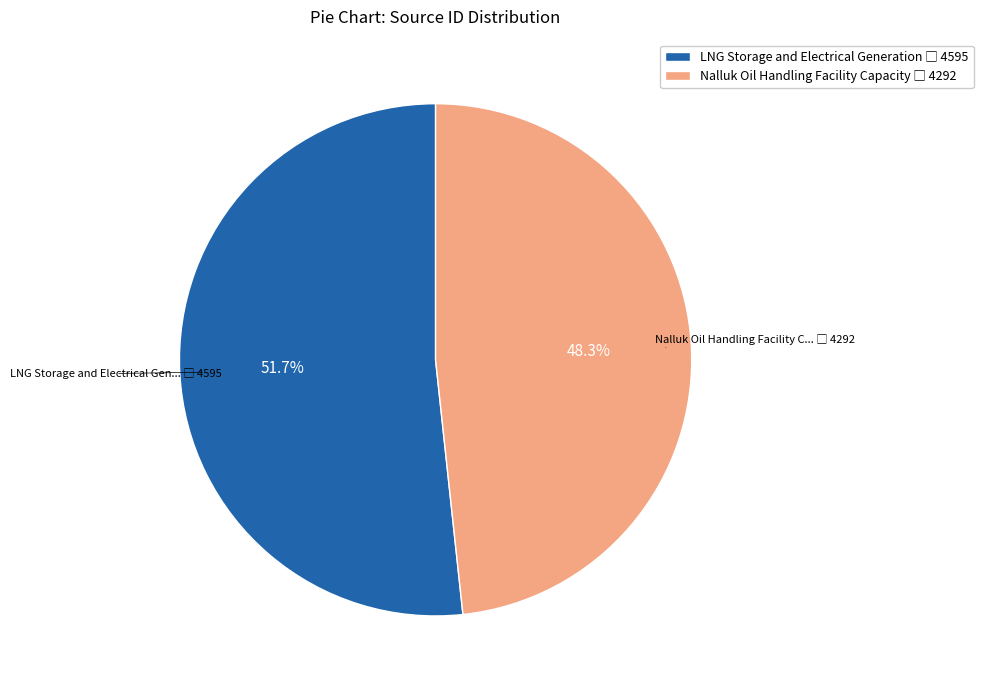

Is it true that LNG Storage and Electrical Generation is 41% of the pie?

False